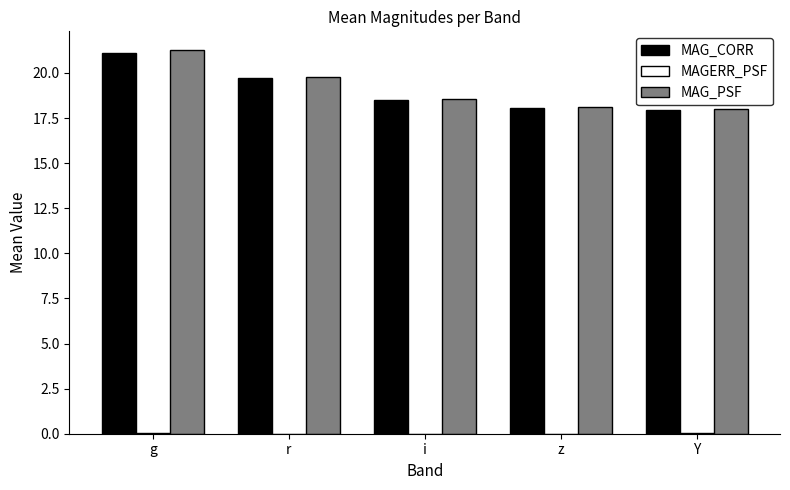

Is the value of MAG_CORR at i greater than the value of MAG_PSF at g?

No